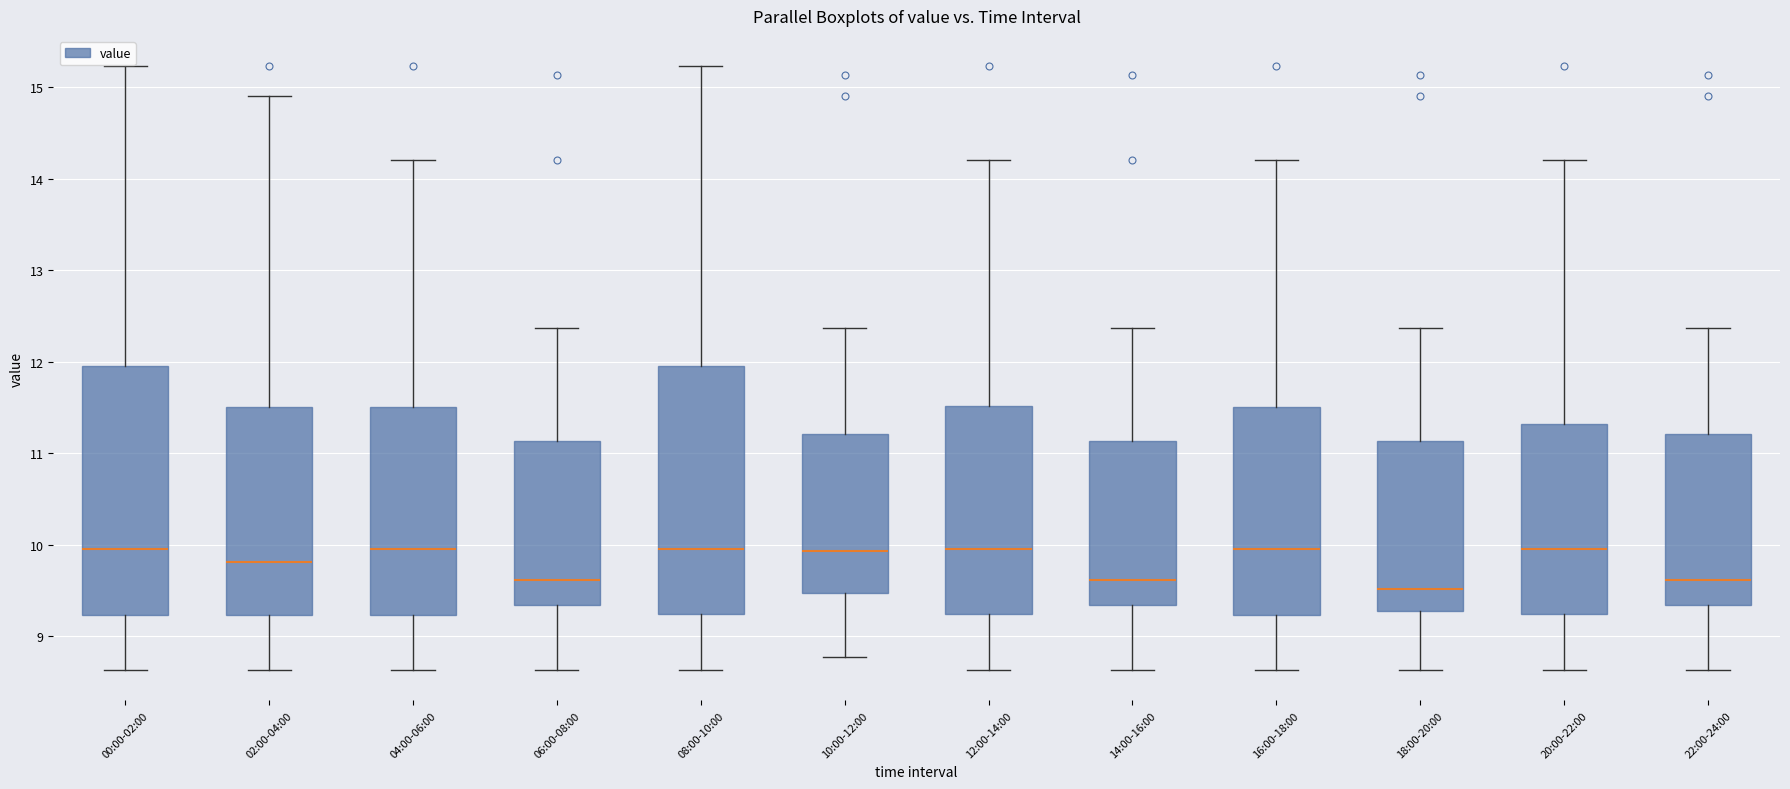

Reading left to right, transcribe this box plot: for each box, give where its median line is, the range the box spans, and where its two whiskers end, as read against the y-axis. The values are not printed on the chart, so give them approximately, as read against the axis.

00:00-02:00: median 10.0, box 9.2 to 12.0, whiskers 8.6 to 15.2
02:00-04:00: median 9.8, box 9.2 to 11.5, whiskers 8.6 to 14.9
04:00-06:00: median 10.0, box 9.2 to 11.5, whiskers 8.6 to 14.2
06:00-08:00: median 9.6, box 9.3 to 11.1, whiskers 8.6 to 12.4
08:00-10:00: median 10.0, box 9.2 to 12.0, whiskers 8.6 to 15.2
10:00-12:00: median 9.9, box 9.5 to 11.2, whiskers 8.8 to 12.4
12:00-14:00: median 10.0, box 9.2 to 11.5, whiskers 8.6 to 14.2
14:00-16:00: median 9.6, box 9.3 to 11.1, whiskers 8.6 to 12.4
16:00-18:00: median 10.0, box 9.2 to 11.5, whiskers 8.6 to 14.2
18:00-20:00: median 9.5, box 9.3 to 11.1, whiskers 8.6 to 12.4
20:00-22:00: median 10.0, box 9.2 to 11.3, whiskers 8.6 to 14.2
22:00-24:00: median 9.6, box 9.3 to 11.2, whiskers 8.6 to 12.4